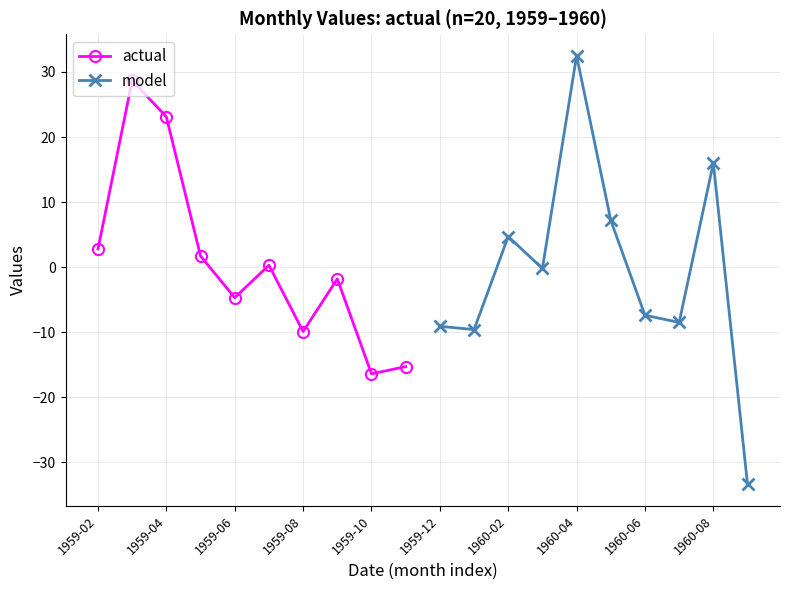

What are all the series names shown in the legend?

actual, model